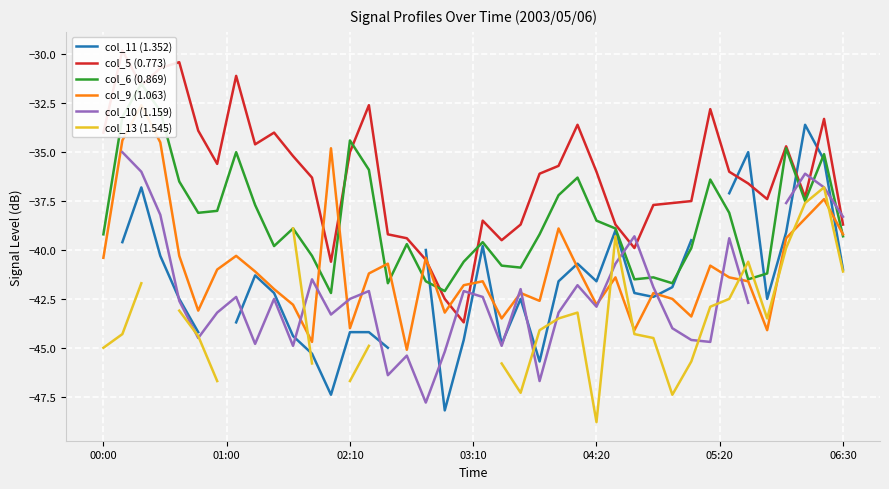

The value of col_5 (0.773) at 10 is -9.6. True or false?

False